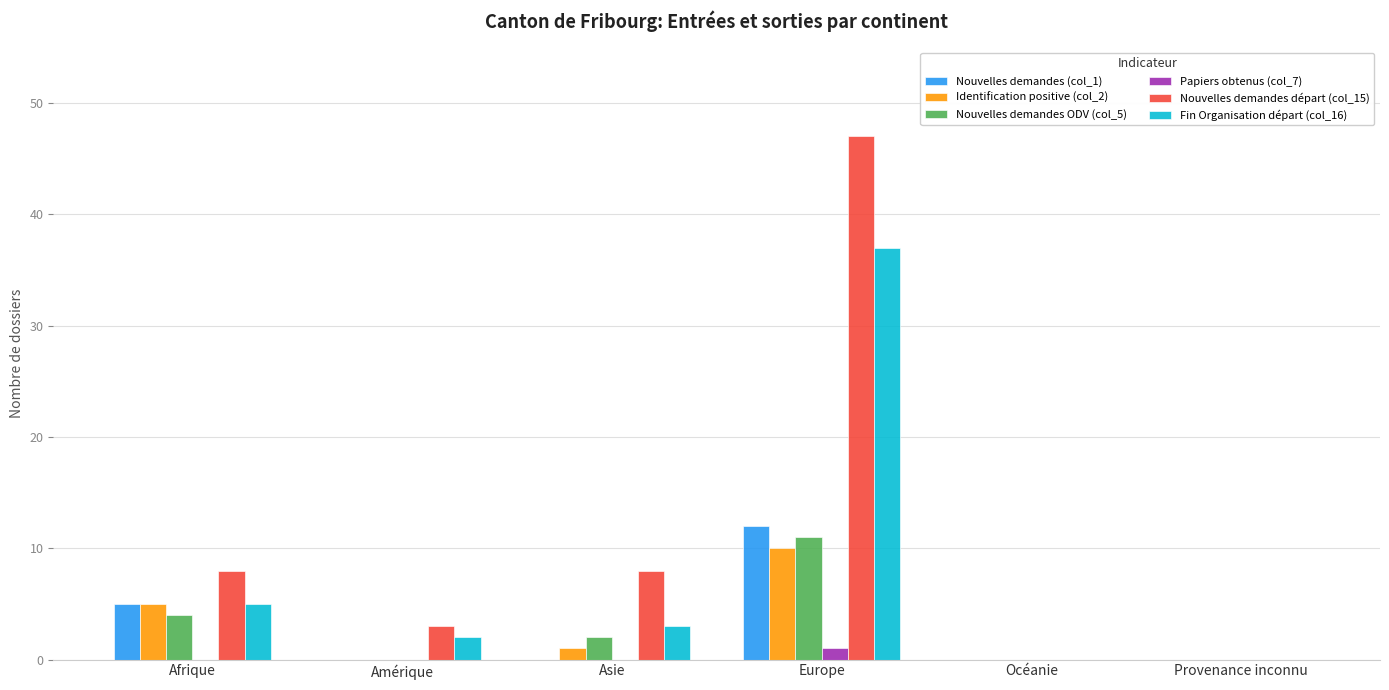

Count the number of data series in this chart.

6